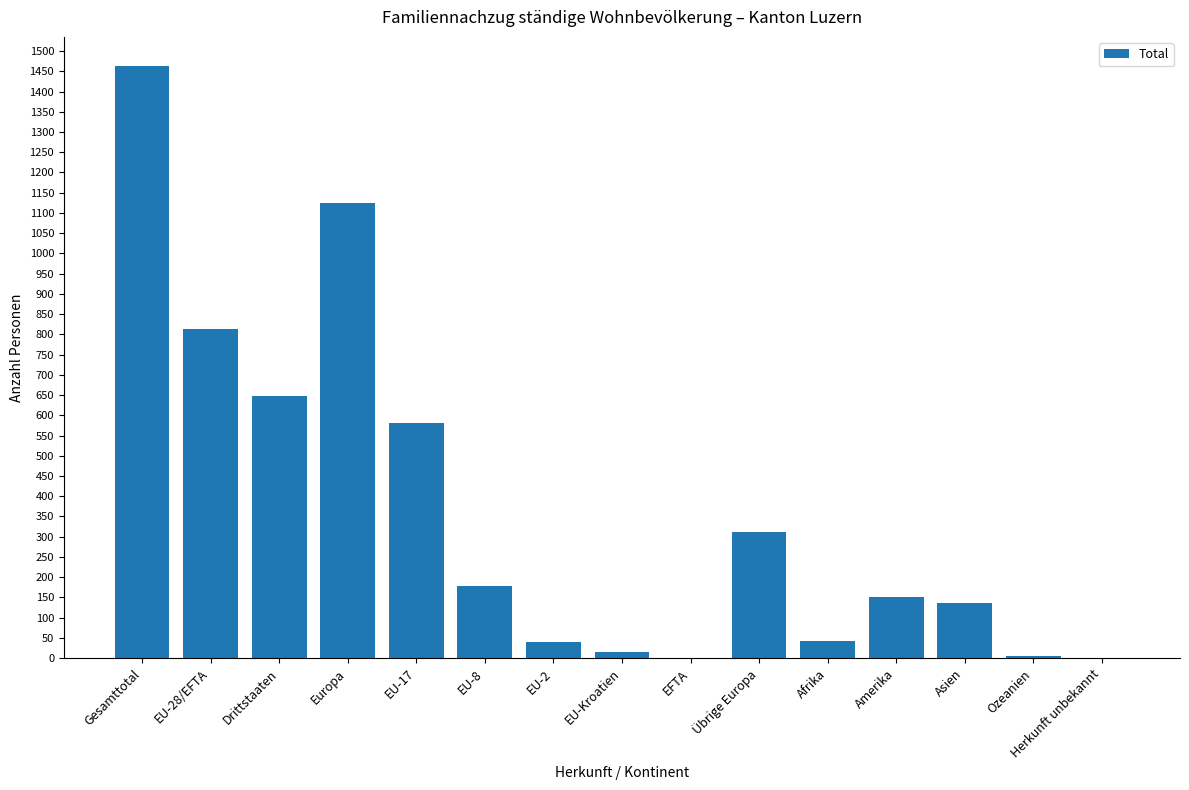

Count the number of data series in this chart.

1